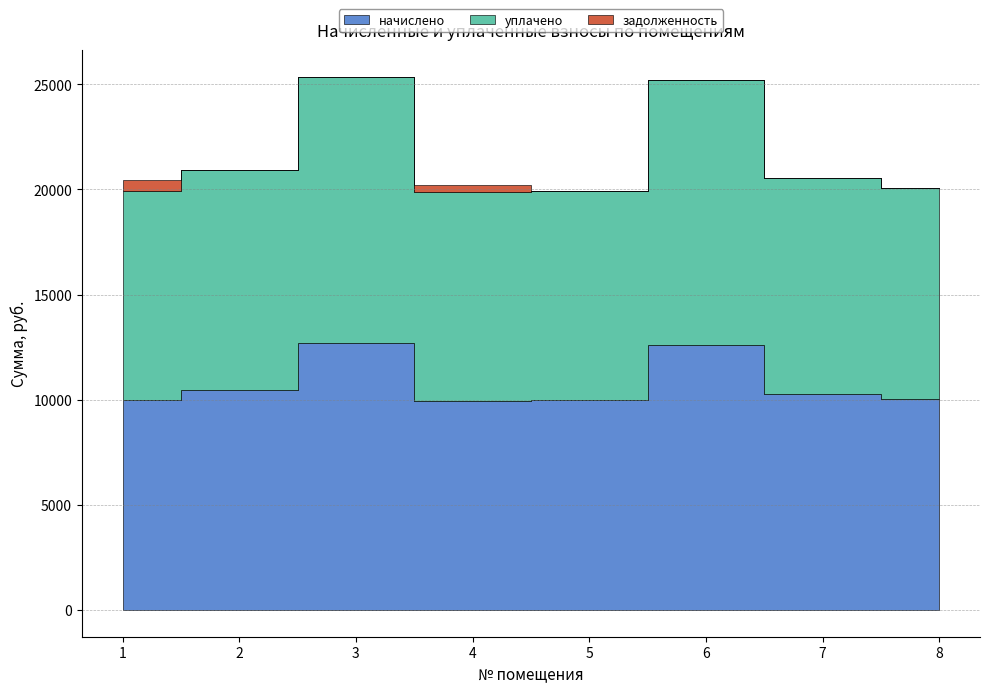

Reading right to left, what are all the values shown in this chart?

начислено: 8=10035.4	7=10267.2	6=12602.2	5=9969.1	4=9935.9	3=12685.0	2=10465.9	1=10002.2
уплачено: 8=10035.4	7=10267.2	6=12602.2	5=9969.1	4=9940.2	3=12685.0	2=10465.9	1=9941.9
задолженность: 8=0.0	7=0.0	6=0.0	5=0.0	4=331.2	3=0.0	2=0.0	1=497.9